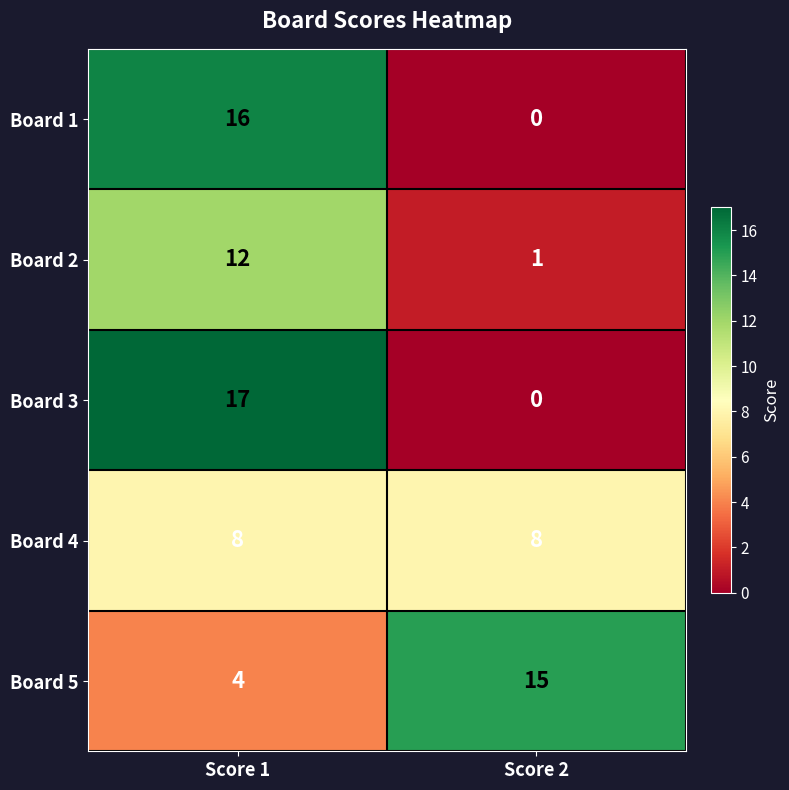

Reading left to right, list all the values displayed in this chart.

Board 1: Score 1=16	Score 2=0
Board 2: Score 1=12	Score 2=1
Board 3: Score 1=17	Score 2=0
Board 4: Score 1=8	Score 2=8
Board 5: Score 1=4	Score 2=15